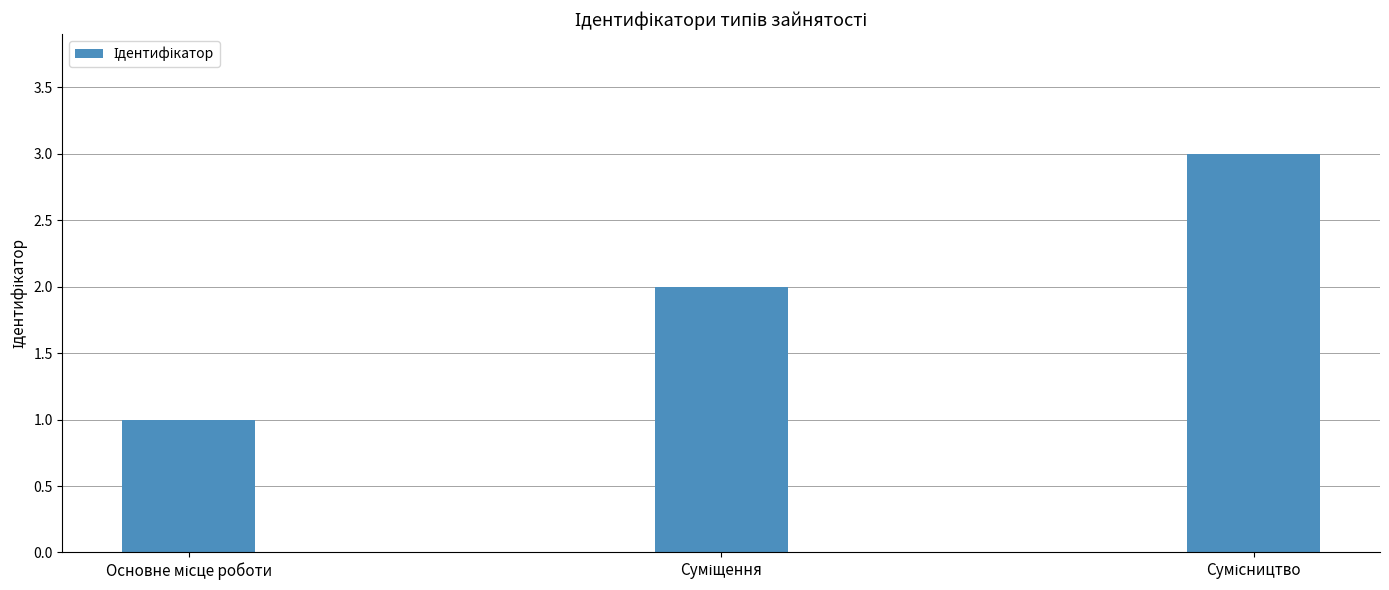

What is the greatest value displayed?

3